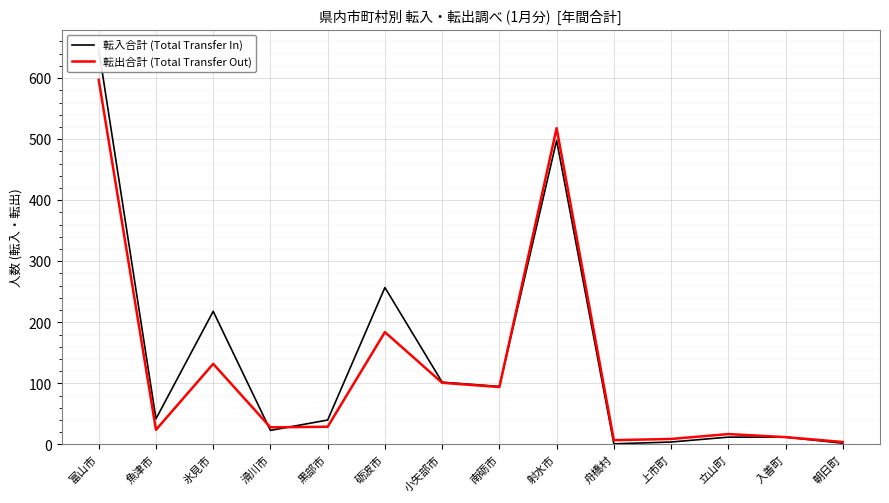

At which label is 転出合計 (Total Transfer Out) closest to 300?

砺波市